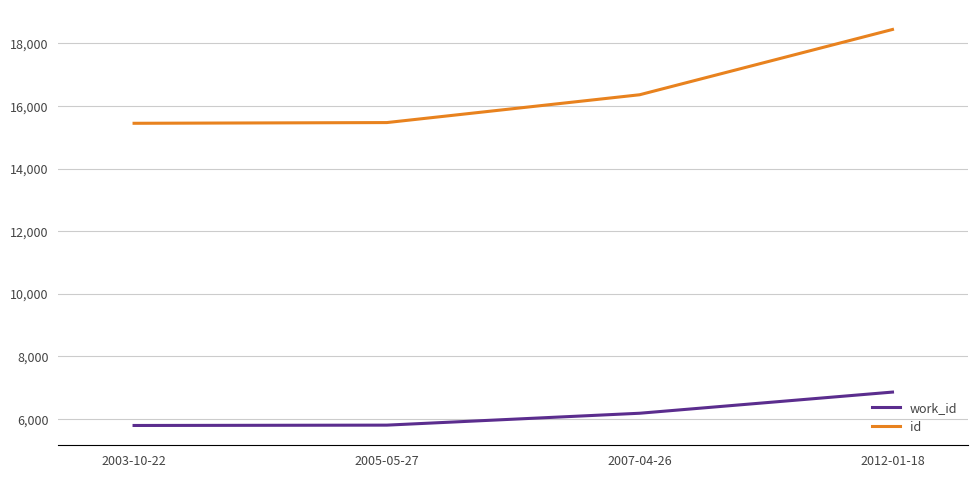

What is the greatest value displayed?

18445